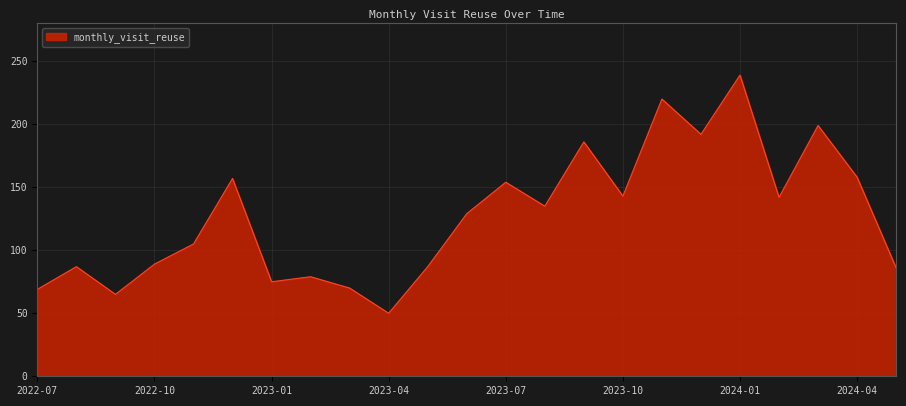

What is the difference between the maximum and minimum values?

189